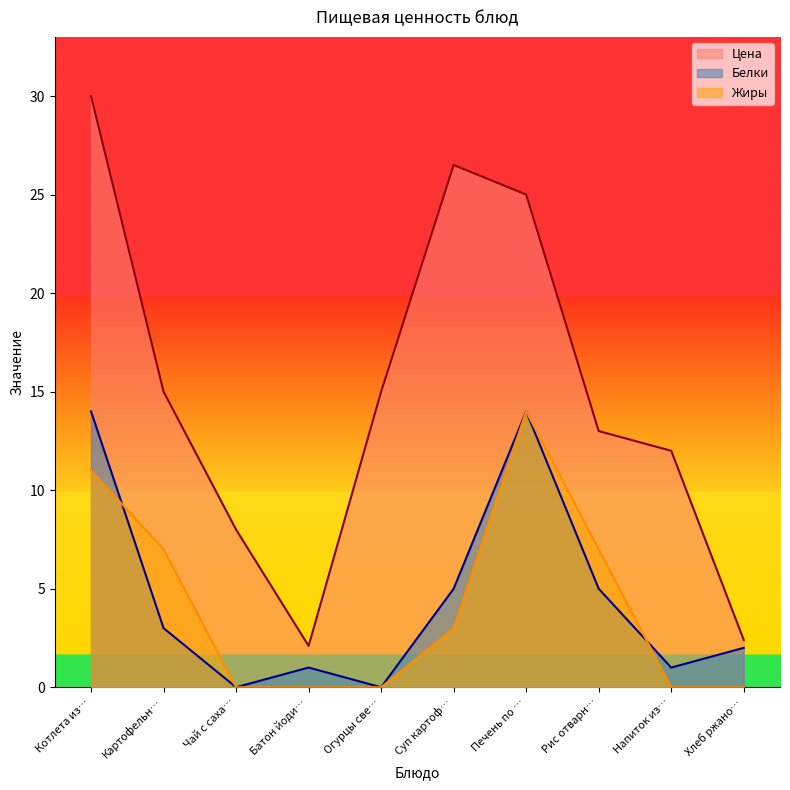

Reading right to left, list all the values displayed in this chart.

Цена: Хлеб ржано…=2.4	Напиток из…=12.0	Рис отварн…=13.0	Печень по …=25.0	Суп картоф…=26.5	Огурцы све…=15.0	Батон йоди…=2.1	Чай с саха…=8.0	Картофельн…=15.0	Котлета из…=30.0
Белки: Хлеб ржано…=2.0	Напиток из…=1.0	Рис отварн…=5.0	Печень по …=14.0	Суп картоф…=5.0	Огурцы све…=0.0	Батон йоди…=1.0	Чай с саха…=0.0	Картофельн…=3.0	Котлета из…=14.0
Жиры: Хлеб ржано…=0.0	Напиток из…=0.0	Рис отварн…=7.0	Печень по …=14.0	Суп картоф…=3.0	Огурцы све…=0.0	Батон йоди…=0.0	Чай с саха…=0.0	Картофельн…=7.0	Котлета из…=11.0